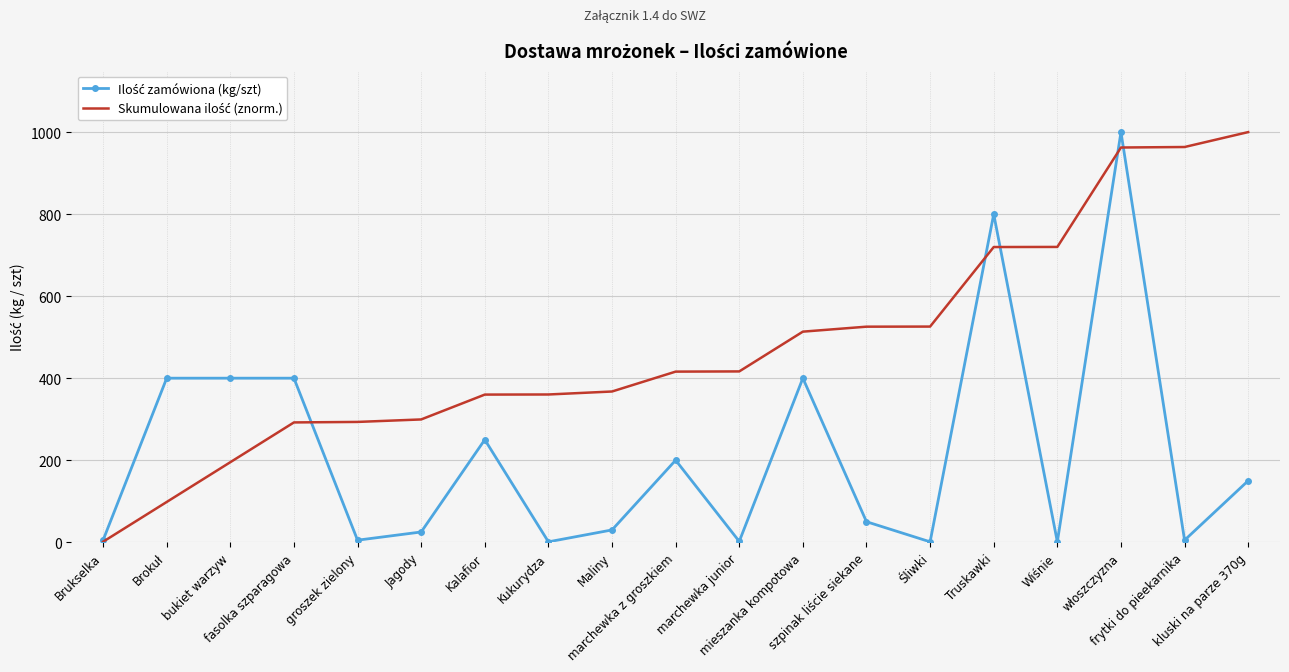

What is the greatest value displayed?

1000.0